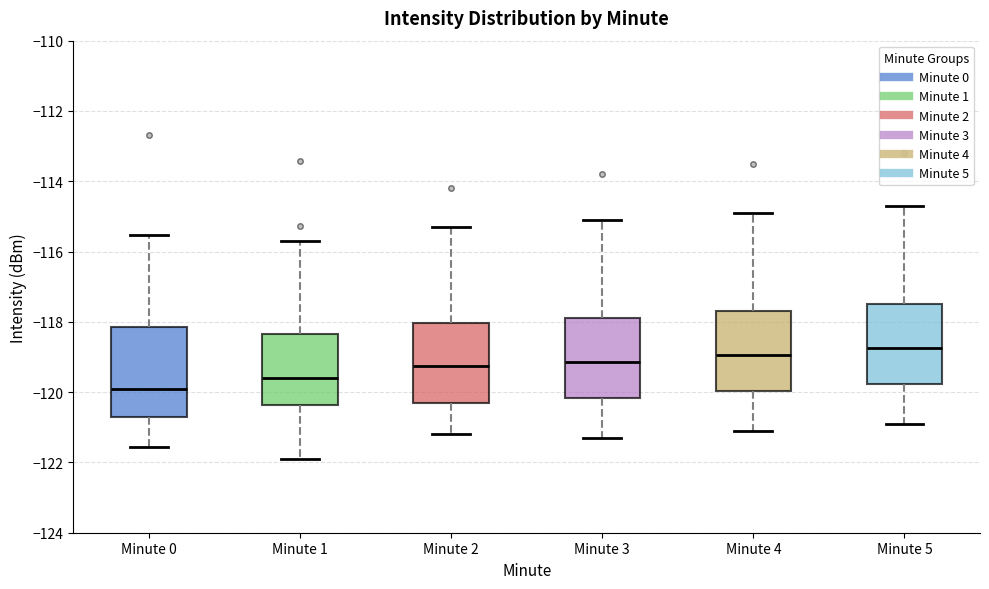

Comparing the boxes themselves (not the whiskers), which one is the tallest?

Minute 0